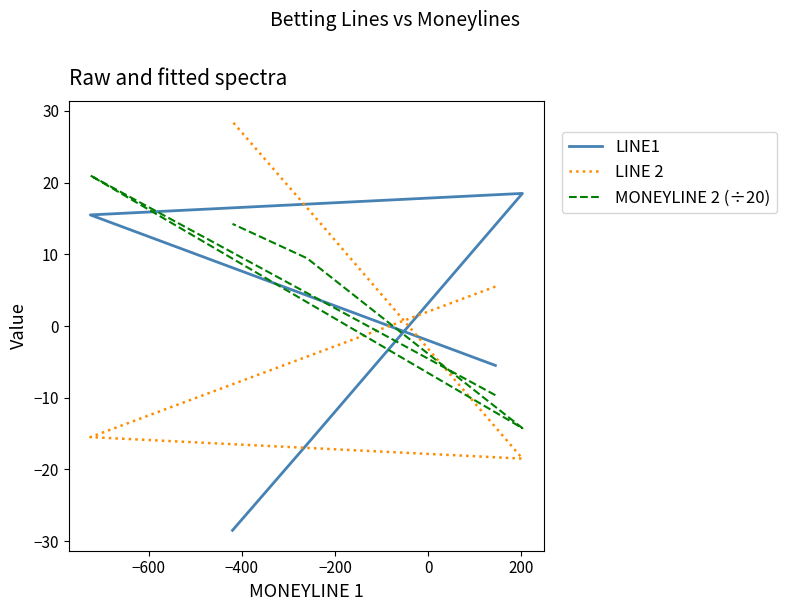

What is the total value across all series at −200?

9.4